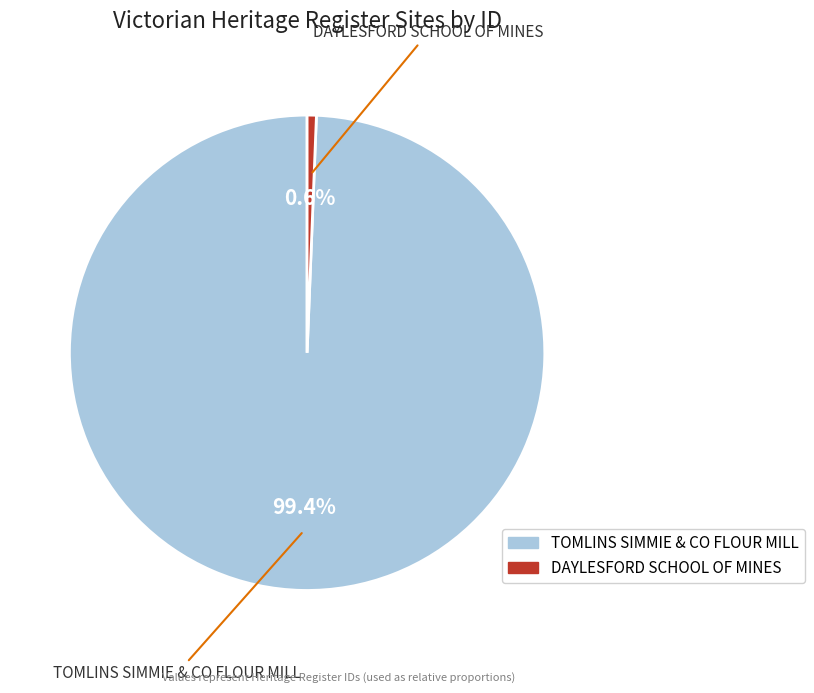

How many slices are in this pie chart?

2